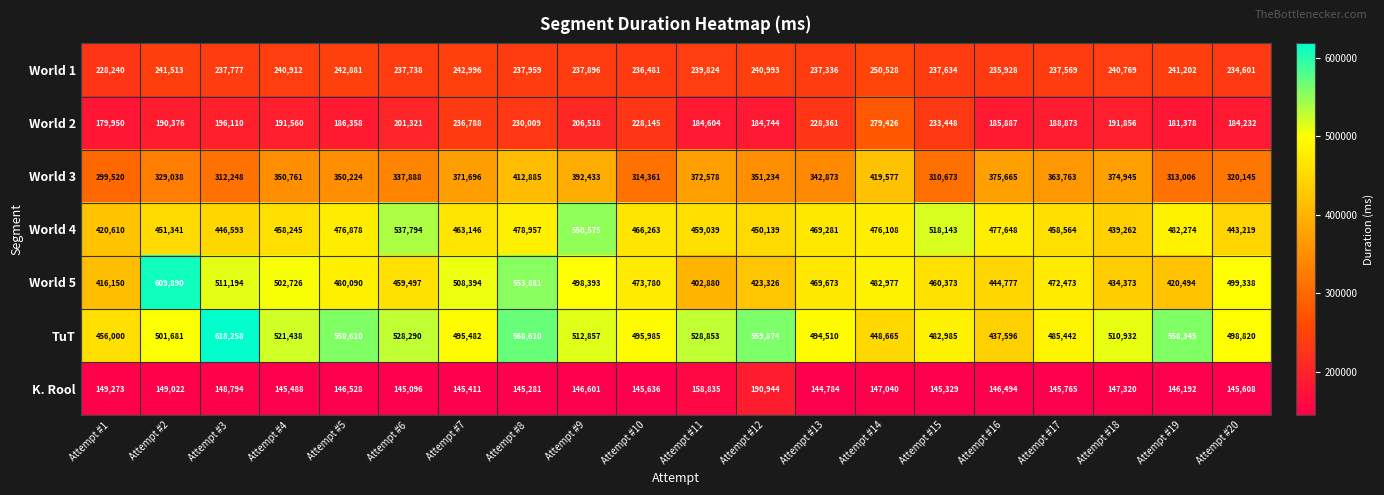

True or false: World 4 has a value of 788292 at Attempt #8.

False